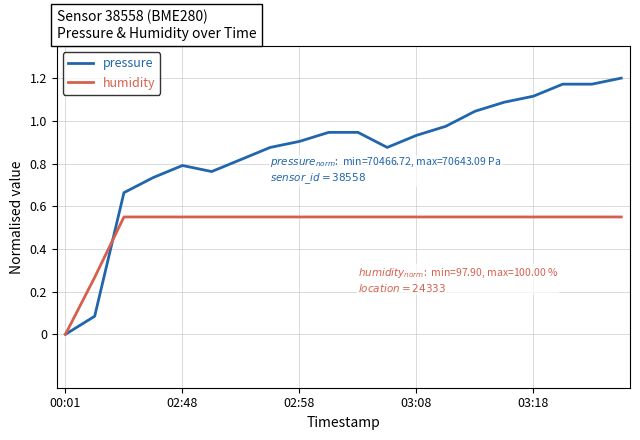

List the series in order of their overall mean, lowest first.

humidity, pressure